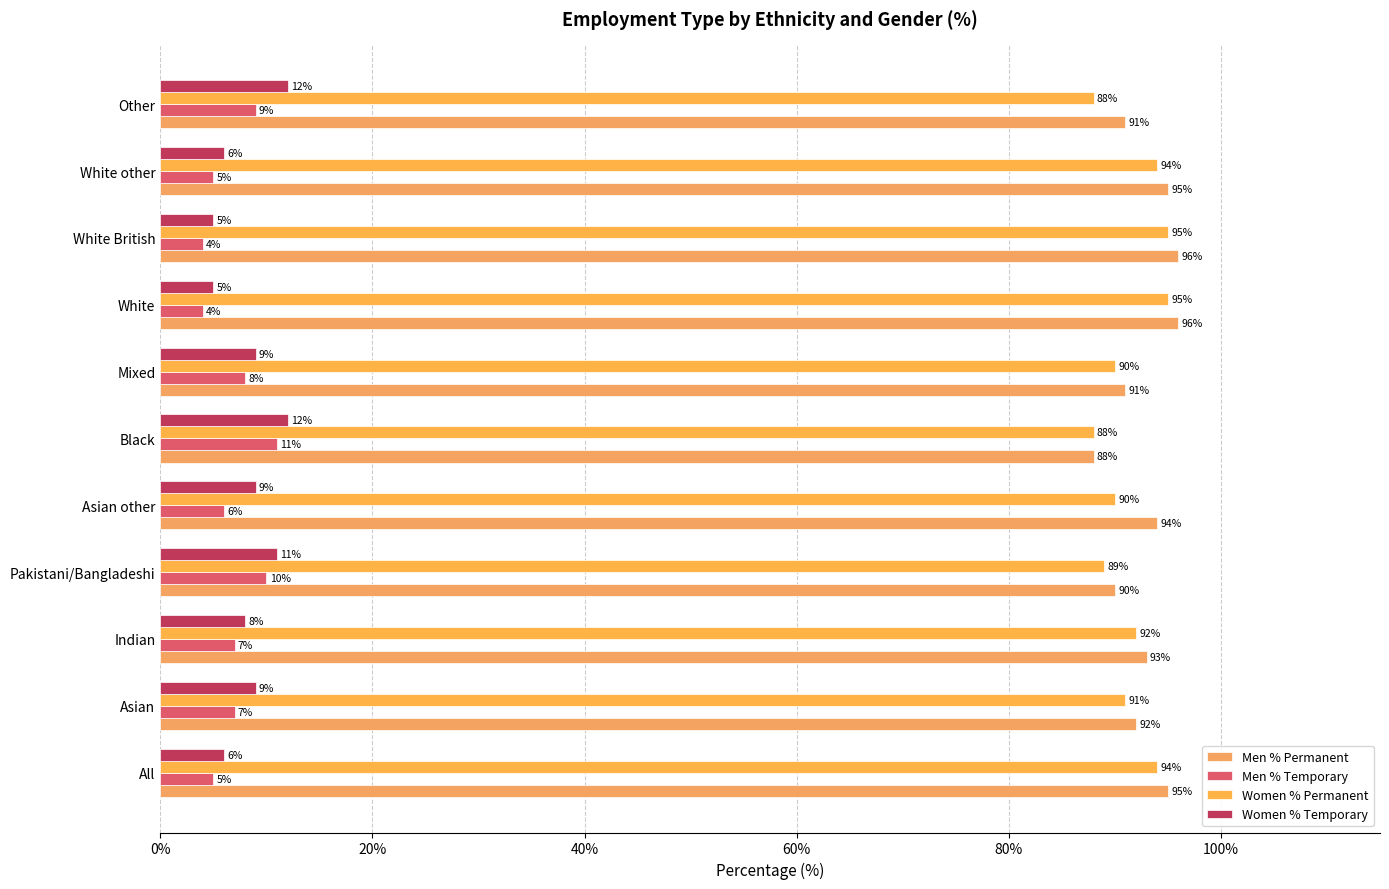

Count the number of data series in this chart.

4